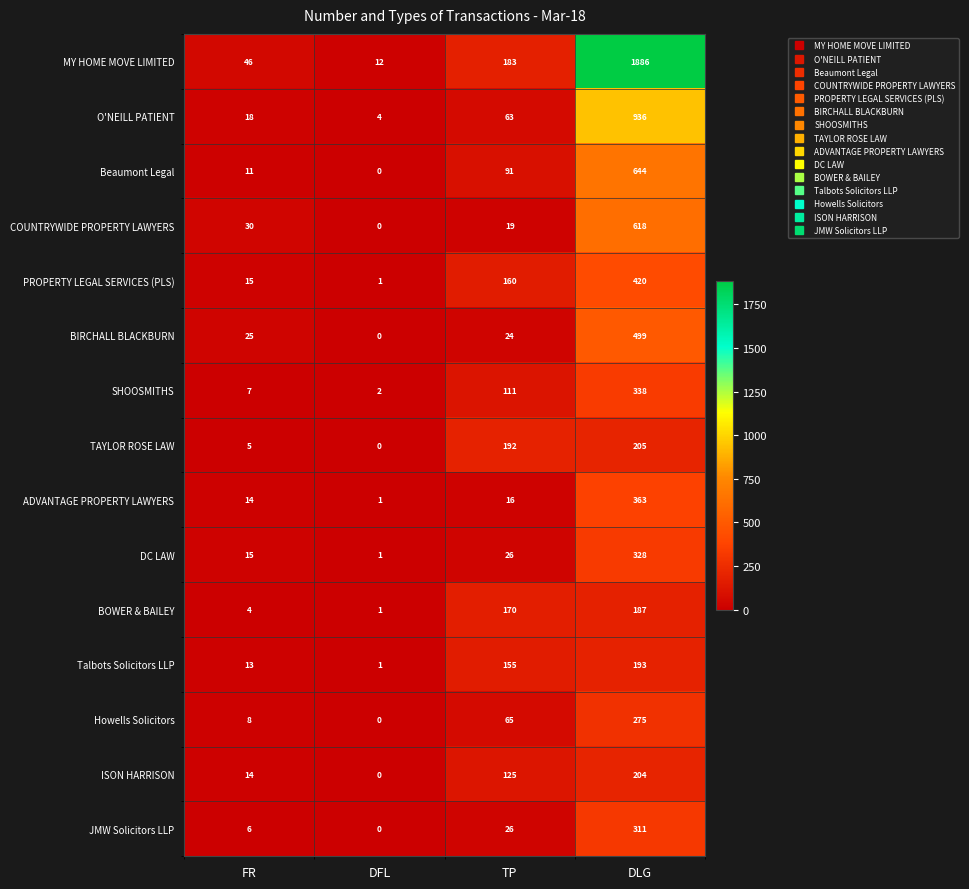

What is the sum of the ISON HARRISON values at FR and DFL?

14